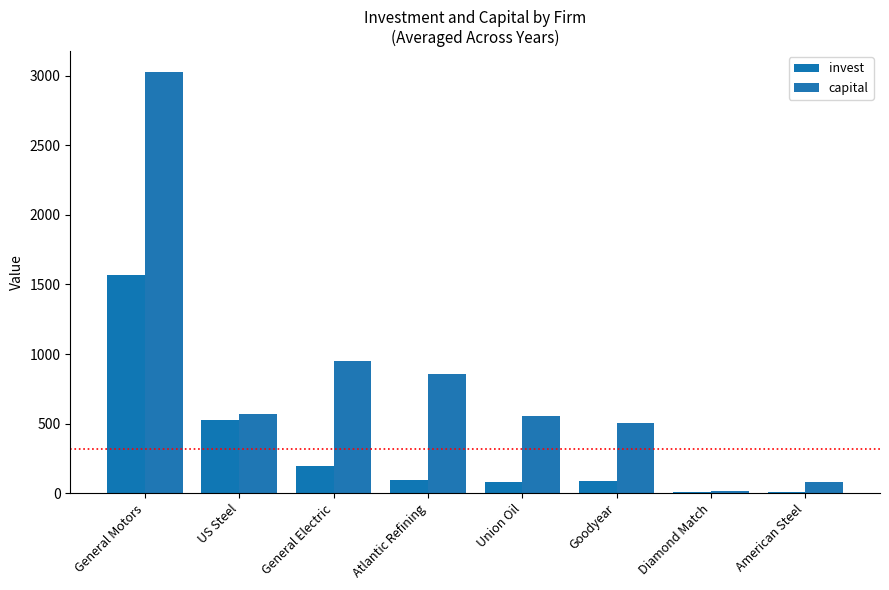

What is the average value of the invest series?

321.1